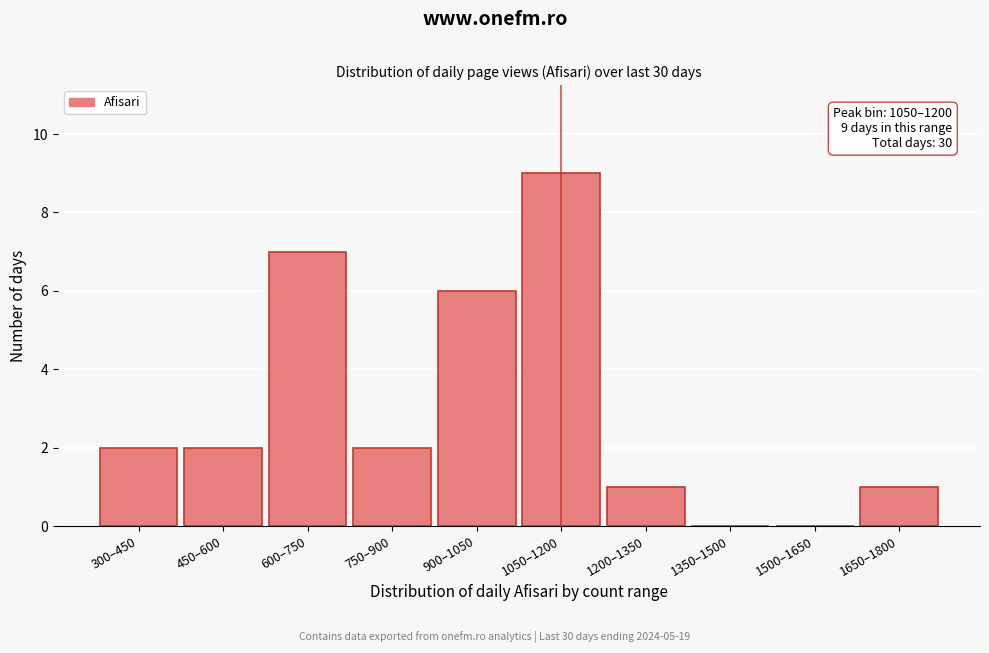

Reading left to right, extract all data points from this chart.

300–450=2	450–600=2	600–750=7	750–900=2	900–1050=6	1050–1200=9	1200–1350=1	1350–1500=0	1500–1650=0	1650–1800=1